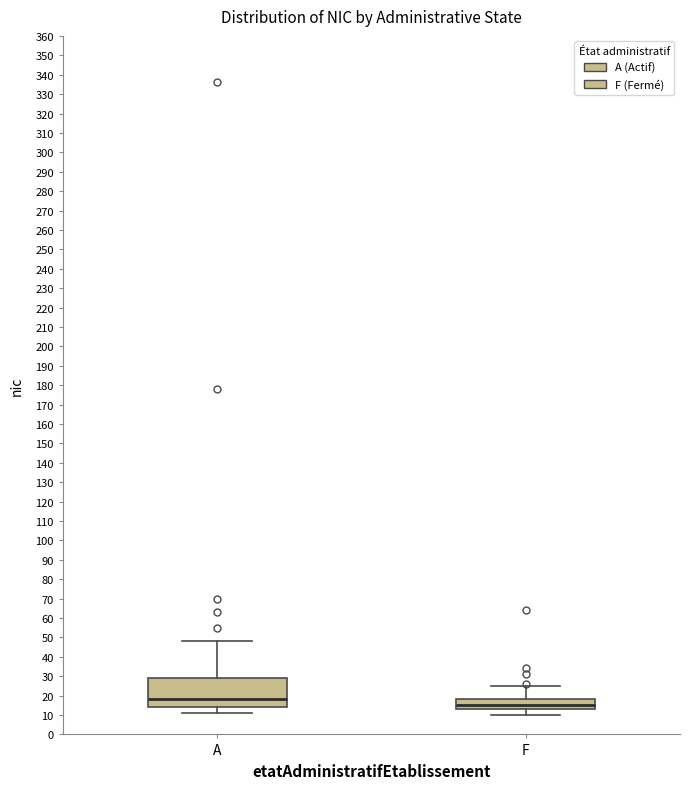

Reading left to right, transcribe this box plot: for each box, give where its median line is, the range the box spans, and where its two whiskers end, as read against the y-axis. The values are not printed on the chart, so give them approximately, as read against the axis.

A: median 18, box 14 to 29, whiskers 11 to 48
F: median 15, box 13 to 18, whiskers 10 to 25